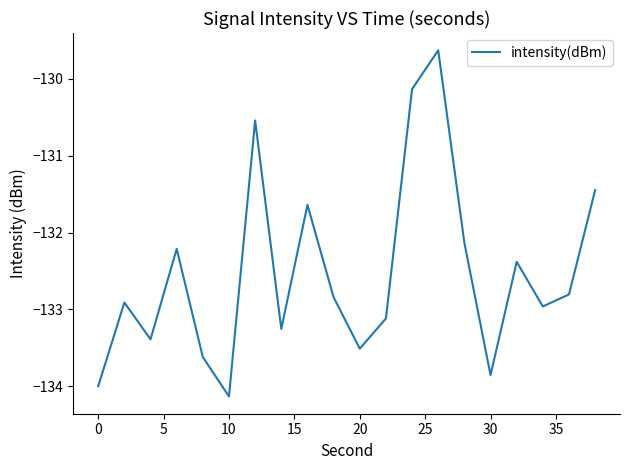

What is the minimum value shown in the chart?

-134.1